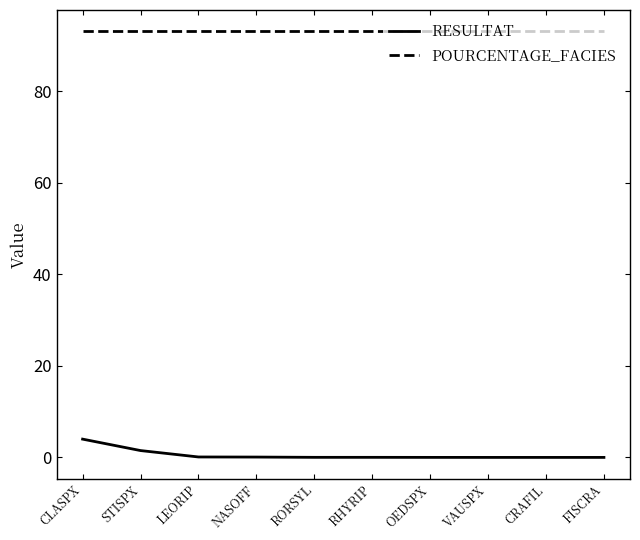

Does the chart have visible grid lines?

No